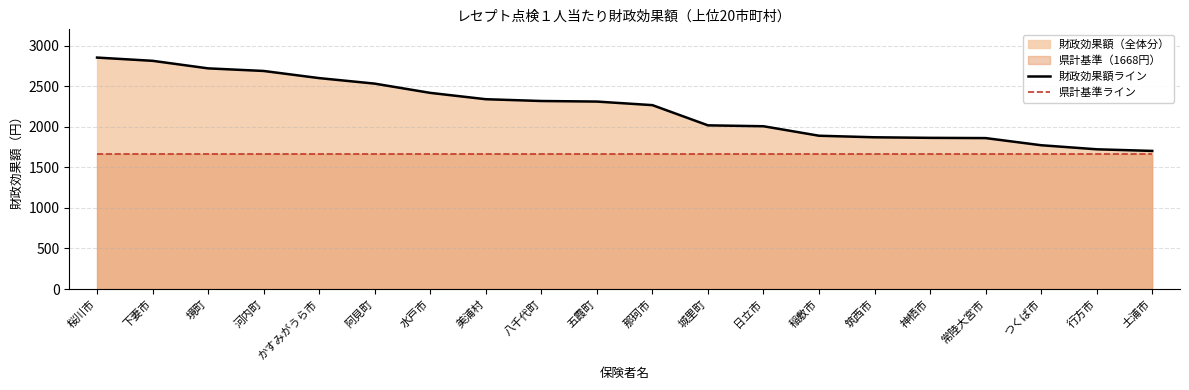

The 財政効果額ライン series shows 3312 at 美浦村. True or false?

False